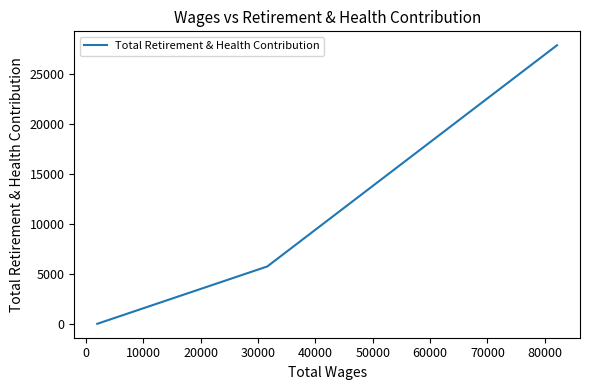

How many series are shown in this chart?

1